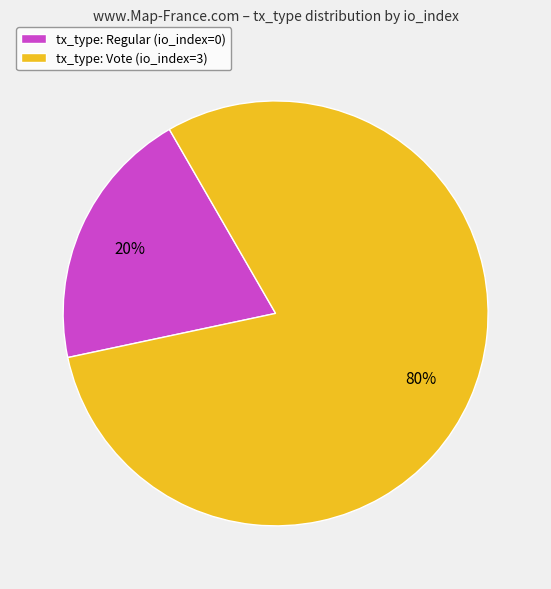

Between tx_type: Regular (io_index=0) and tx_type: Vote (io_index=3), which is larger?

tx_type: Vote (io_index=3)